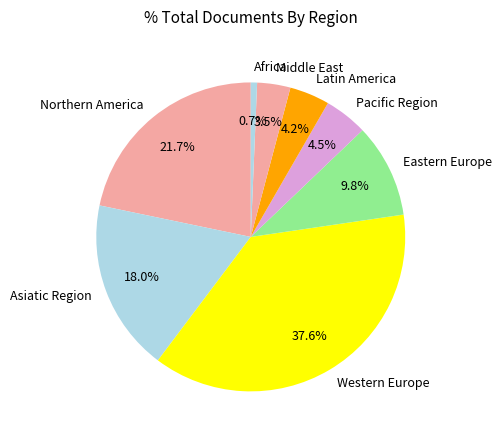

Does any single category account for the majority?

No